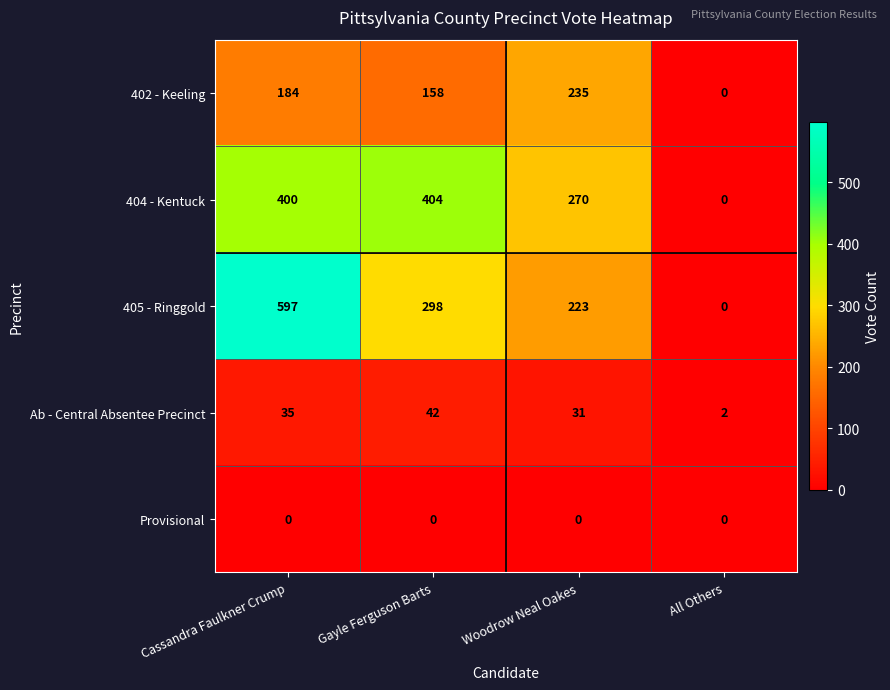

Rank the categories by 402 - Keeling value from highest to lowest.

Woodrow Neal Oakes, Cassandra Faulkner Crump, Gayle Ferguson Barts, All Others